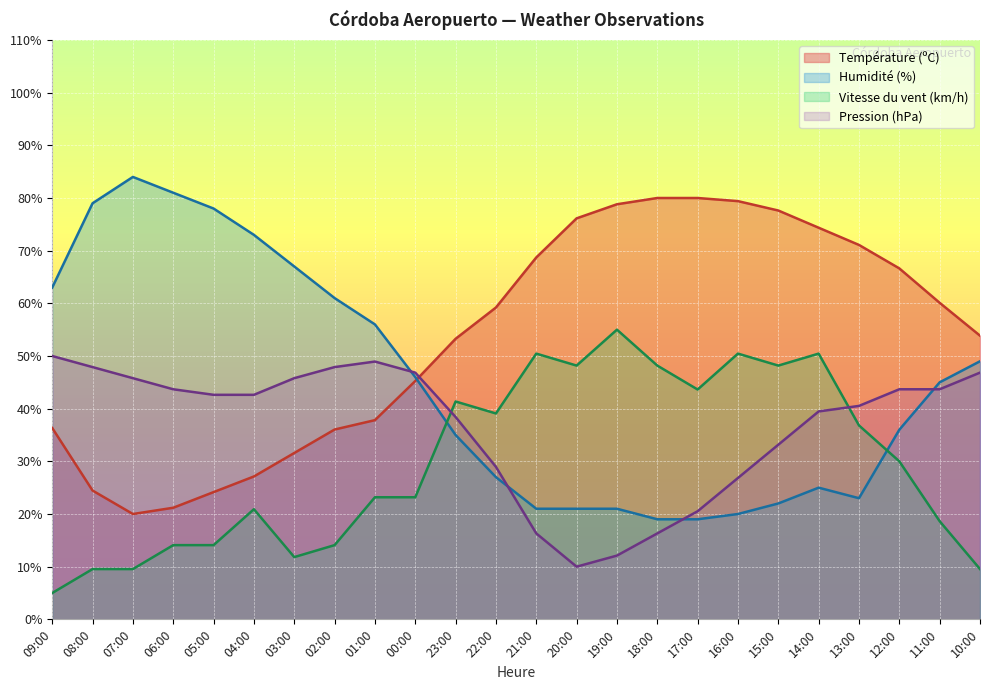

What is the difference between the Vitesse du vent (km/h) values at 15:00 and 12:00?

18.2